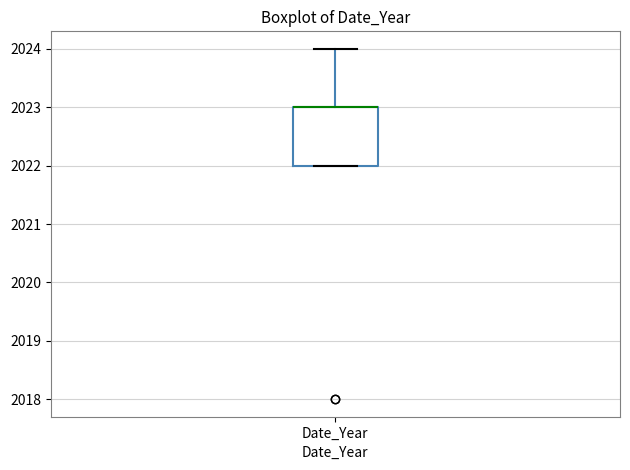

Transcribe this box plot: give where the median line is, the range the box spans, and where the two whiskers end, as read against the y-axis. The values are not printed on the chart, so give them approximately, as read against the axis.

median 2023 (drawn on the box's upper edge), box 2022 to 2023, whiskers 2022 to 2024